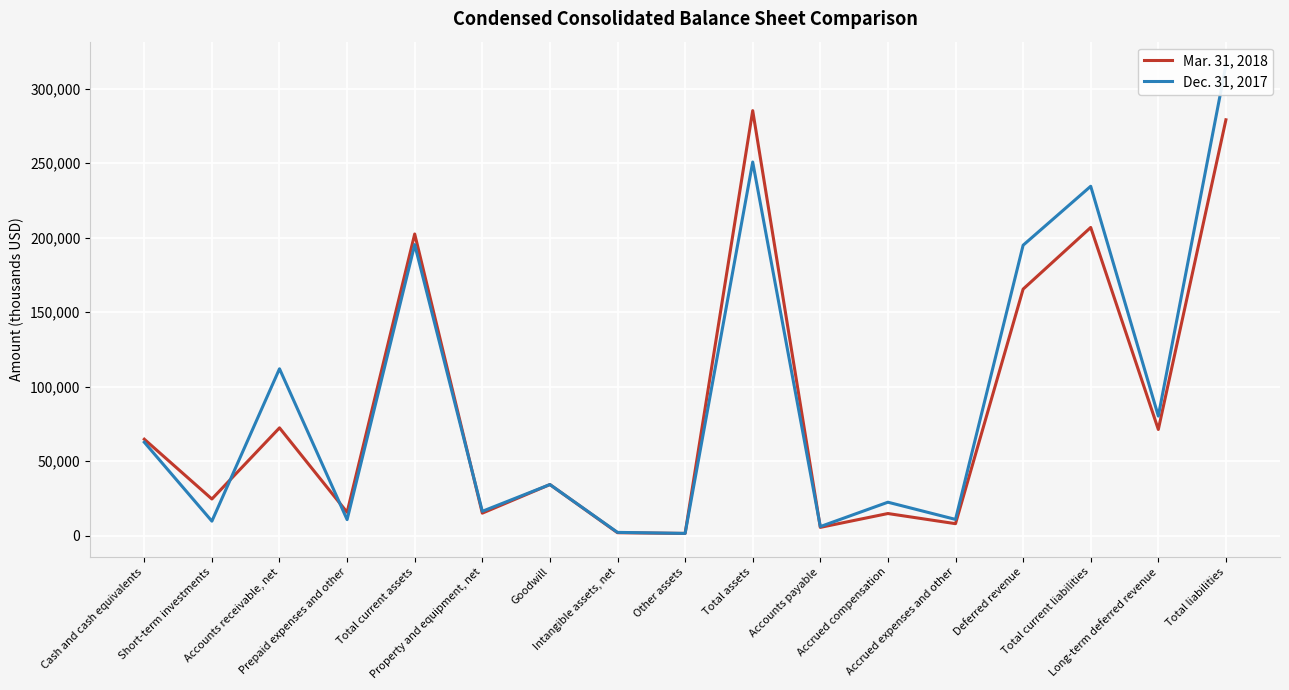

What is the value of the Mar. 31, 2018 point at the 13th from the left?

8077